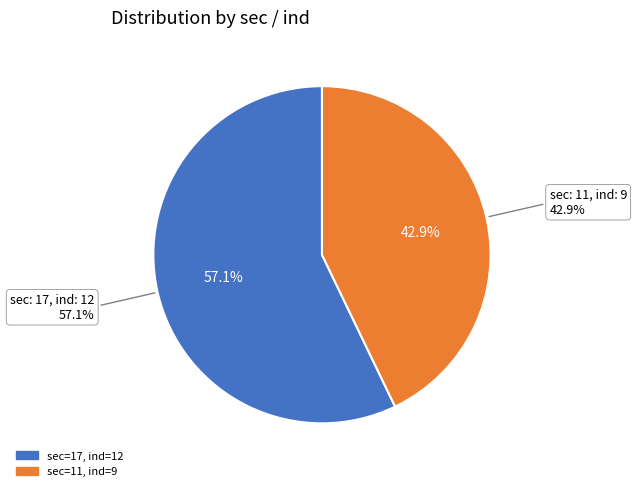

Which has a higher value, sec=11, ind=9 or sec=17, ind=12?

sec=17, ind=12